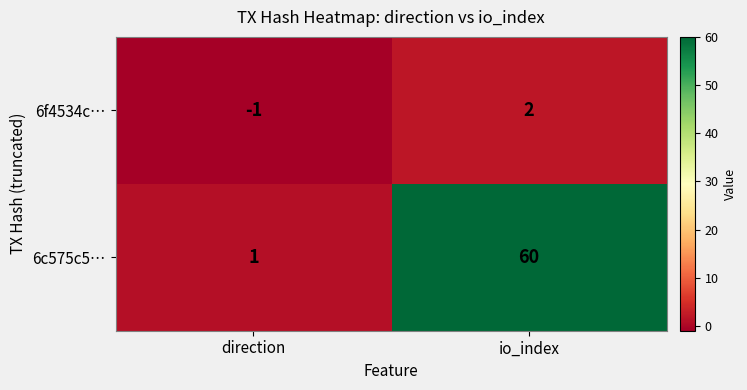

What is the difference between the 6c575c5… values at io_index and direction?

59